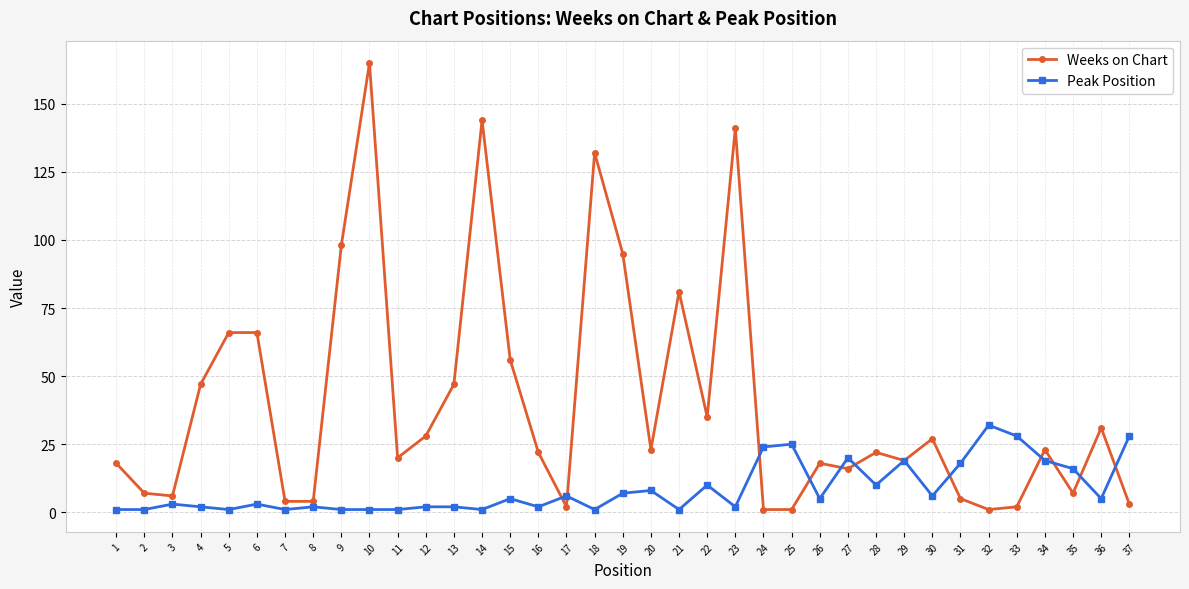

Between 17 and 34, which series saw the biggest shift?

Weeks on Chart